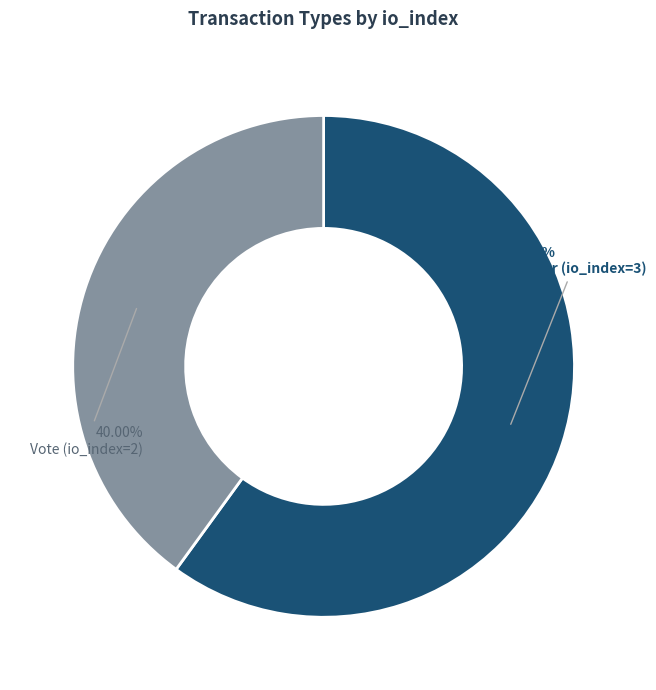

What is the ratio of the value at Vote (io_index=2) to the value at Regular (io_index=3)?

0.7